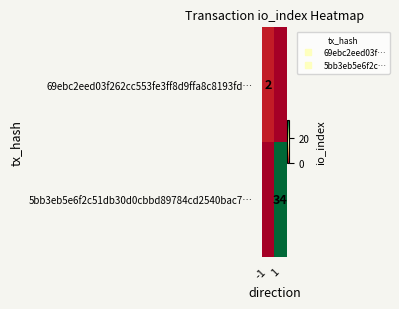

What is the total value across all series at 1?

34